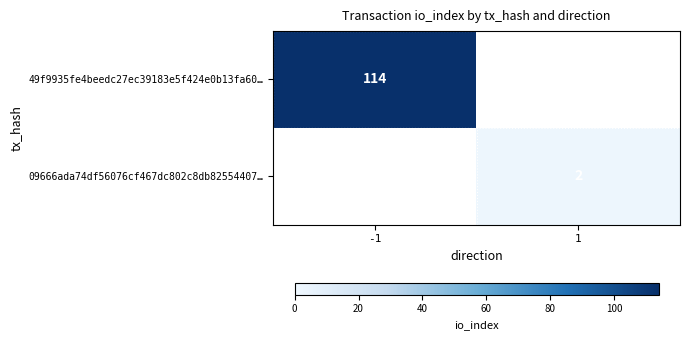

The 09666ada74df56076cf467dc802c8db82554407… series shows 3 at 1. True or false?

False